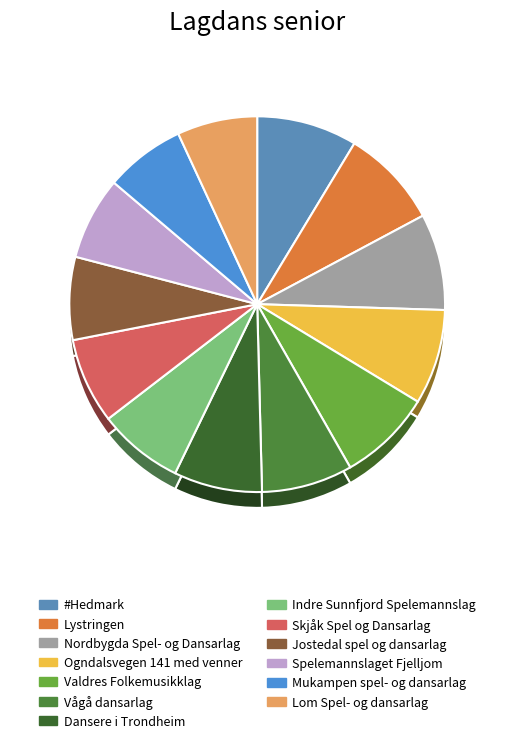

What is the total percentage of Mukampen spel- og dansarlag and Ogndalsvegen 141 med venner?

15.1%